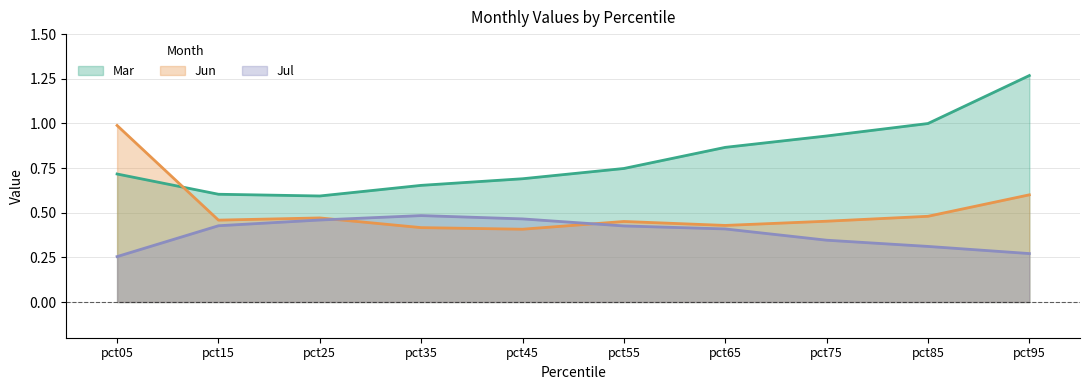

Reading left to right, list all the values displayed in this chart.

Mar: pct05=0.7	pct15=0.6	pct25=0.6	pct35=0.7	pct45=0.7	pct55=0.7	pct65=0.9	pct75=0.9	pct85=1.0	pct95=1.3
Jun: pct05=1.0	pct15=0.5	pct25=0.5	pct35=0.4	pct45=0.4	pct55=0.5	pct65=0.4	pct75=0.5	pct85=0.5	pct95=0.6
Jul: pct05=0.3	pct15=0.4	pct25=0.5	pct35=0.5	pct45=0.5	pct55=0.4	pct65=0.4	pct75=0.3	pct85=0.3	pct95=0.3